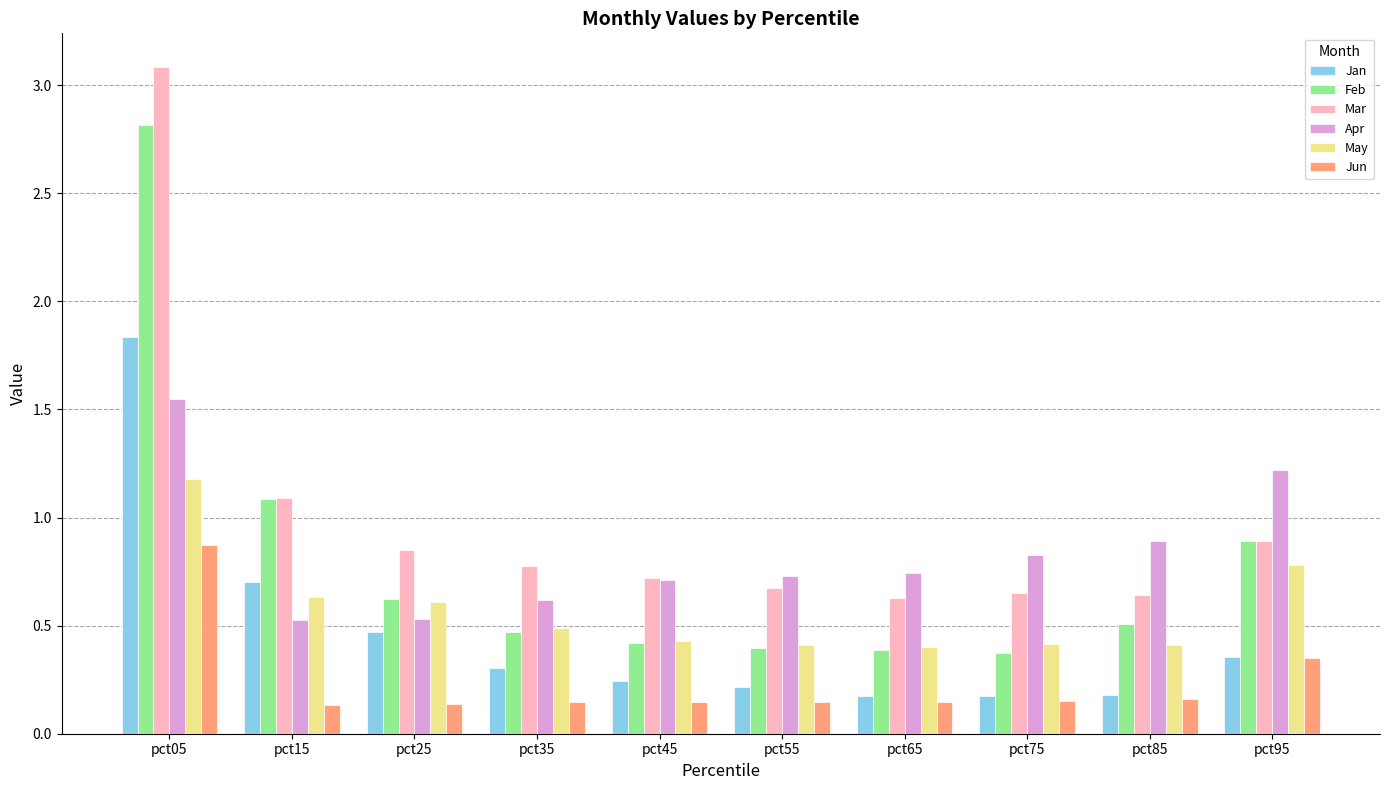

What is the difference between the maximum and minimum values in the Apr series?

1.0